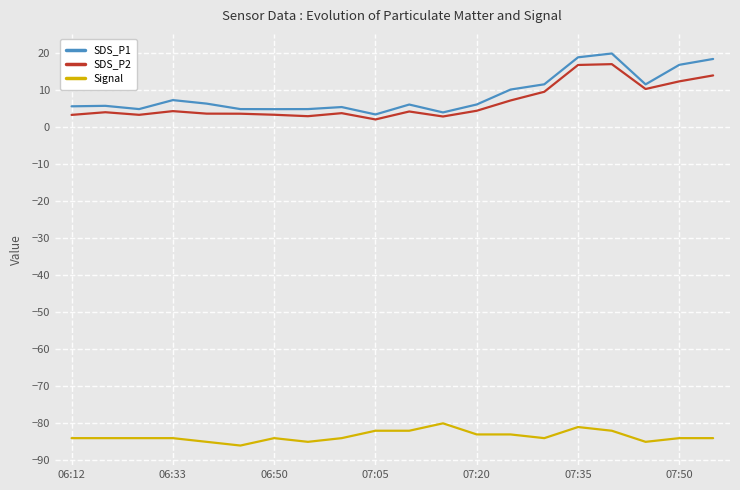

Which series has the largest range (max minus min)?

SDS_P1